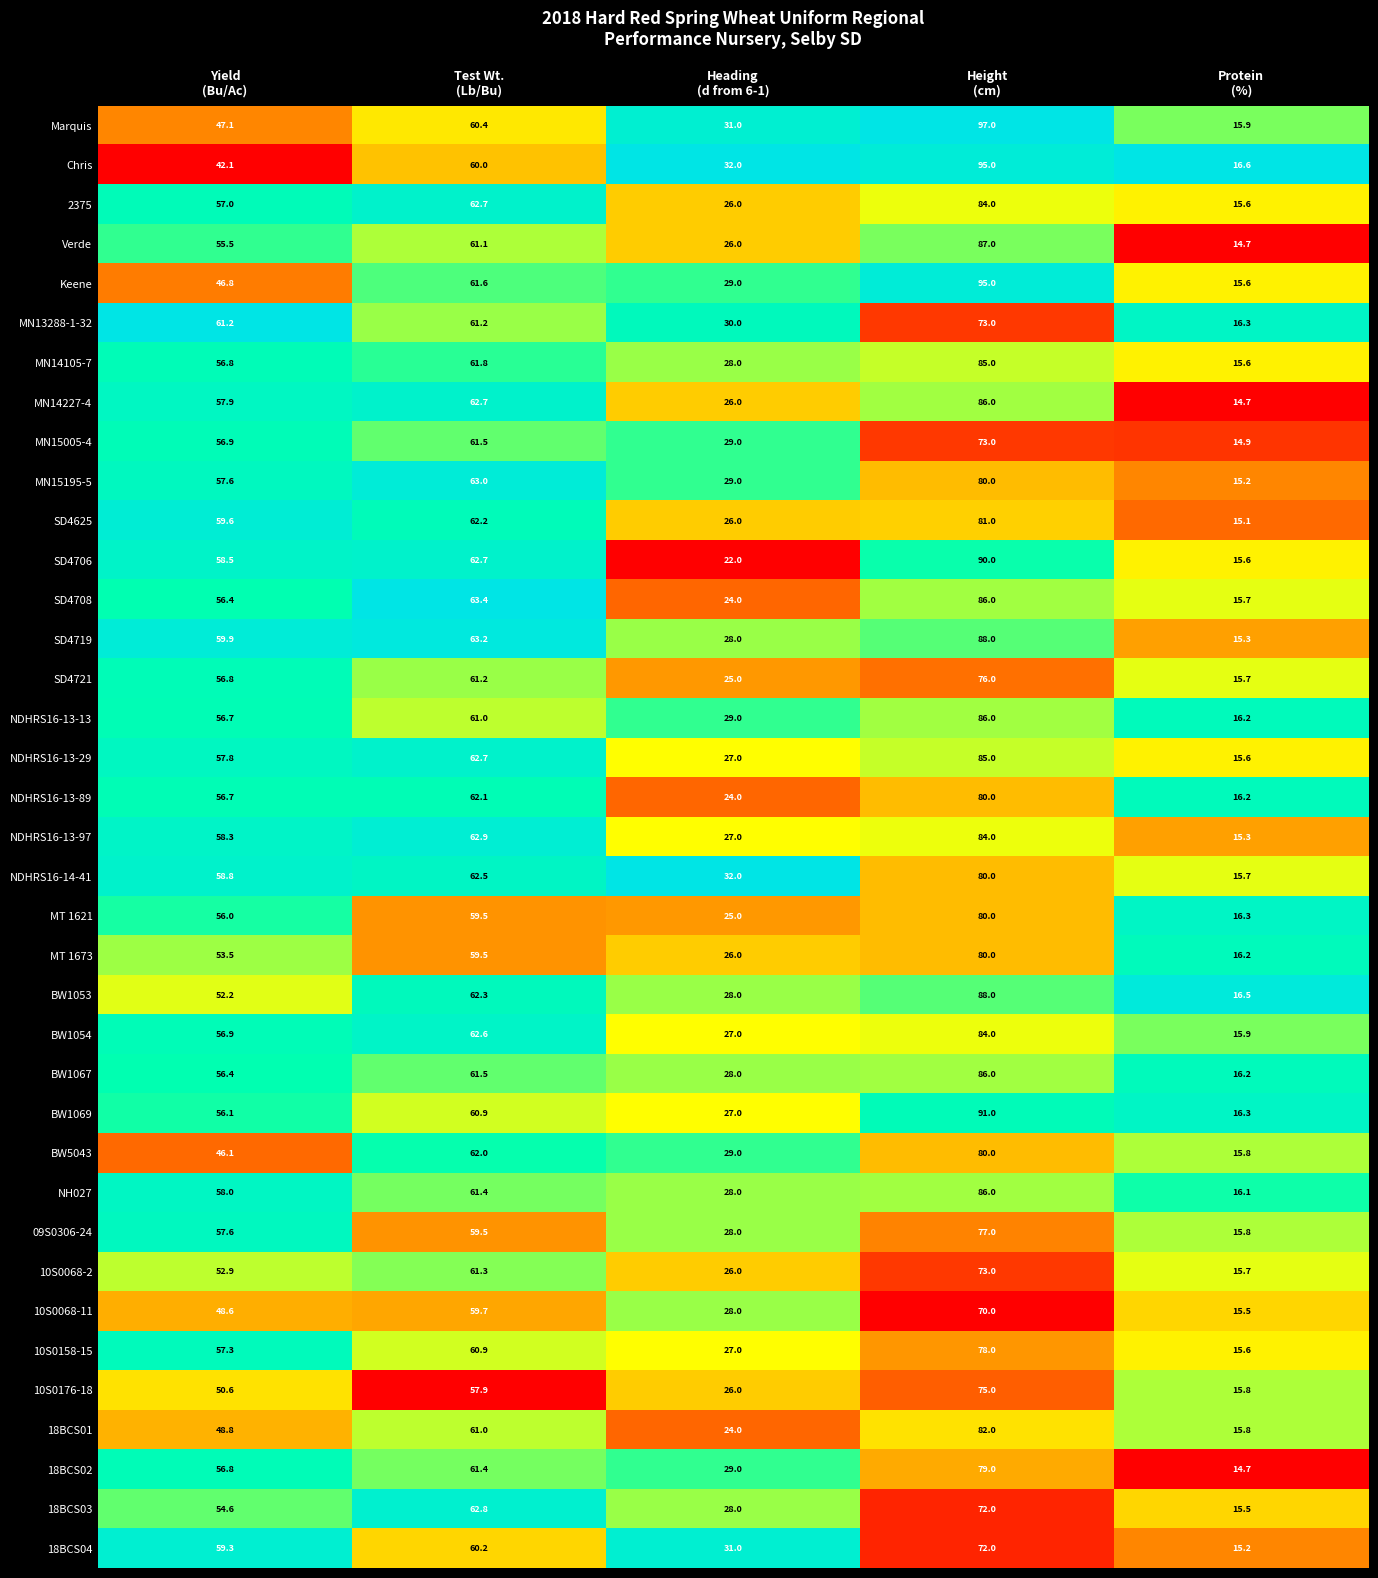

What is the highest value of the 10S0068-11 series?

70.0